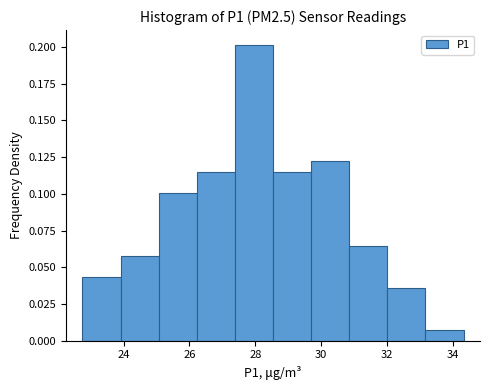

Which range on the x-axis has the tallest bar?

27.4 to 28.6